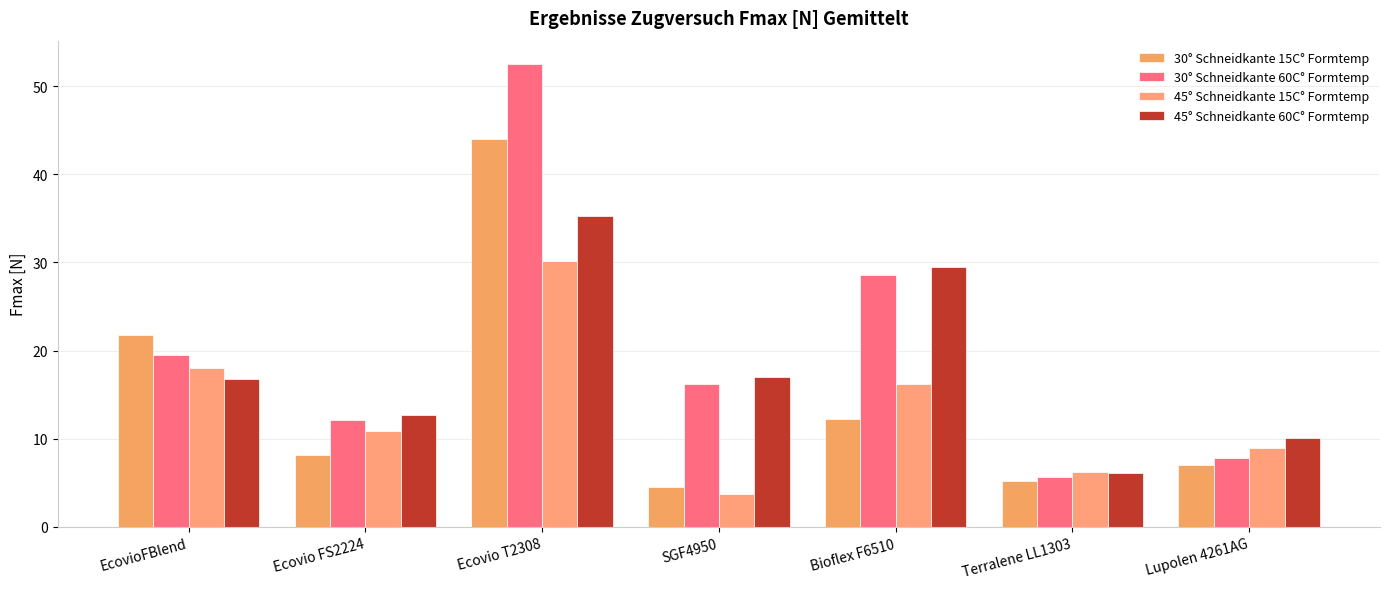

List the series in order of their peak value, lowest first.

45° Schneidkante 15C° Formtemp, 45° Schneidkante 60C° Formtemp, 30° Schneidkante 15C° Formtemp, 30° Schneidkante 60C° Formtemp